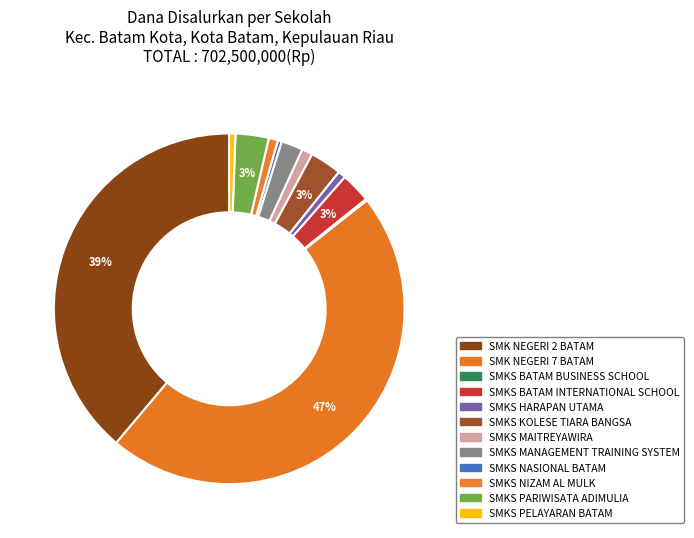

The SMKS BATAM BUSINESS SCHOOL slice represents 0% of the pie. True or false?

True